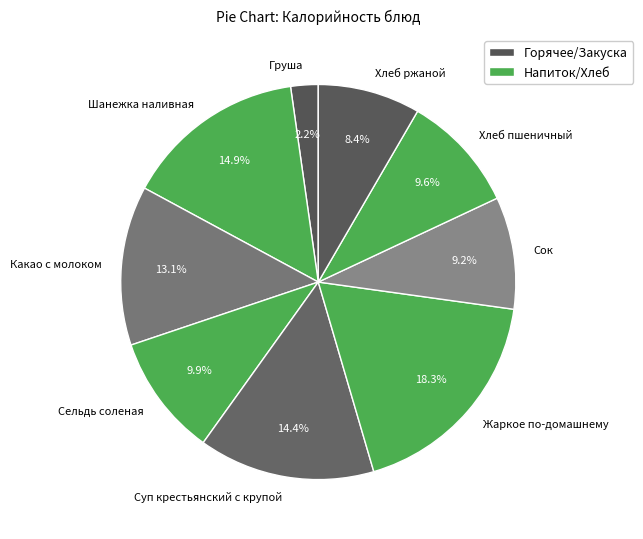

The Хлеб ржаной slice represents 8% of the pie. True or false?

True